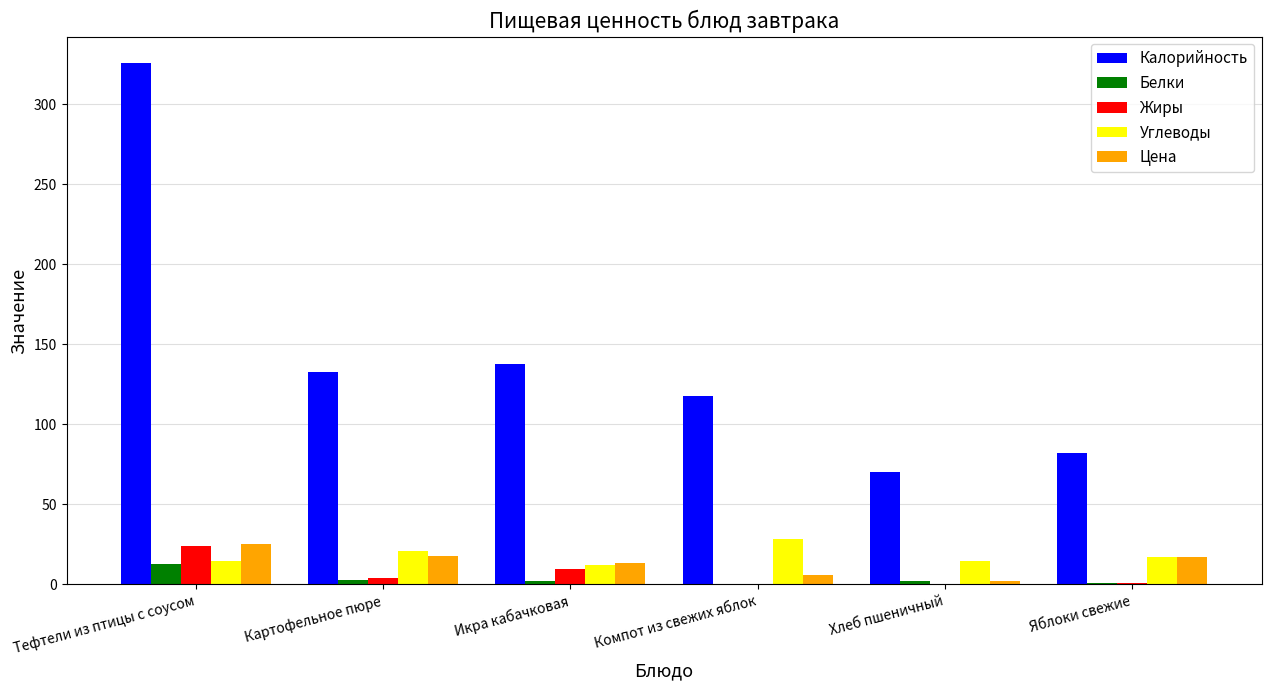

How many distinct data groups are displayed?

5